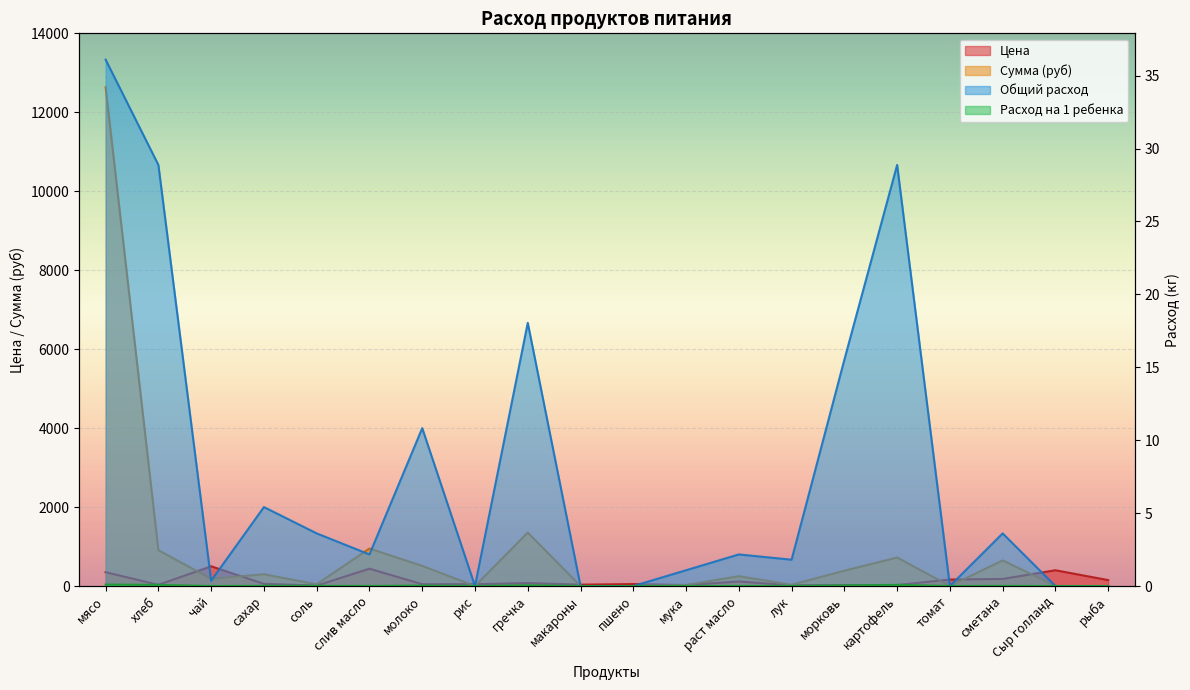

What is the difference between the second highest and second lowest values in the Цена series?

420.9